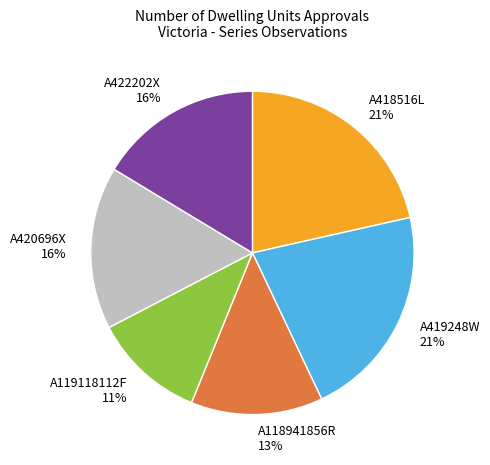

Count the number of slices in the pie.

6